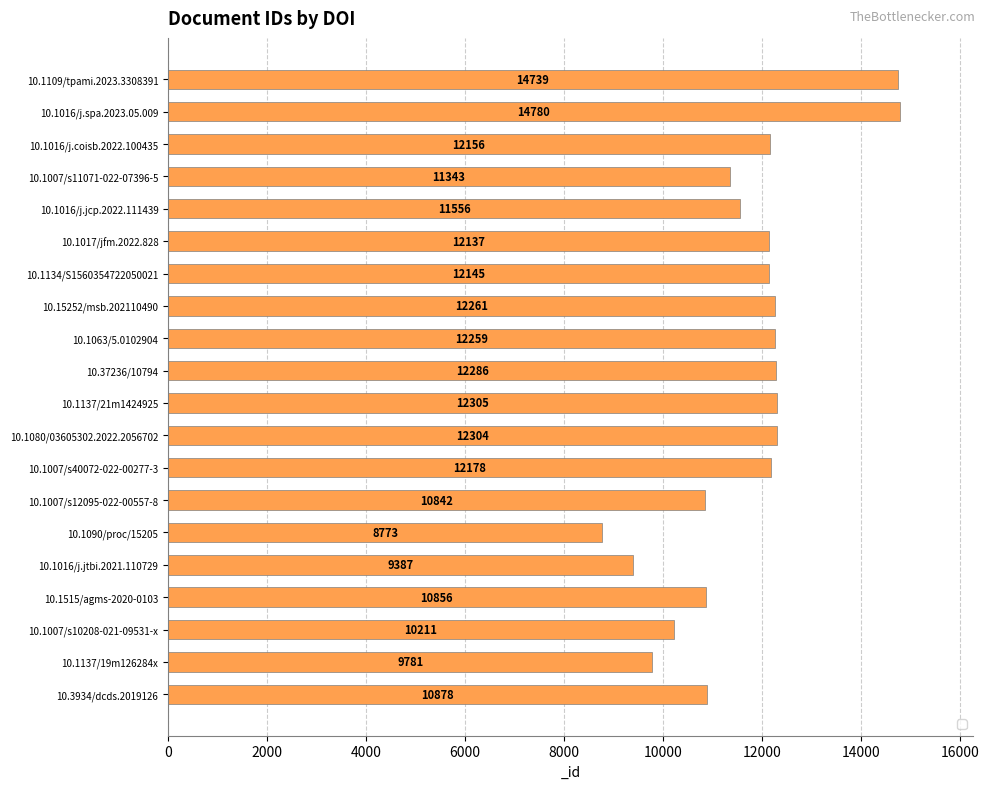

Rank the categories by value from lowest to highest.

10.1090/proc/15205, 10.1016/j.jtbi.2021.110729, 10.1137/19m126284x, 10.1007/s10208-021-09531-x, 10.1007/s12095-022-00557-8, 10.1515/agms-2020-0103, 10.3934/dcds.2019126, 10.1007/s11071-022-07396-5, 10.1016/j.jcp.2022.111439, 10.1017/jfm.2022.828, 10.1134/S1560354722050021, 10.1016/j.coisb.2022.100435, 10.1007/s40072-022-00277-3, 10.1063/5.0102904, 10.15252/msb.202110490, 10.37236/10794, 10.1080/03605302.2022.2056702, 10.1137/21m1424925, 10.1109/tpami.2023.3308391, 10.1016/j.spa.2023.05.009